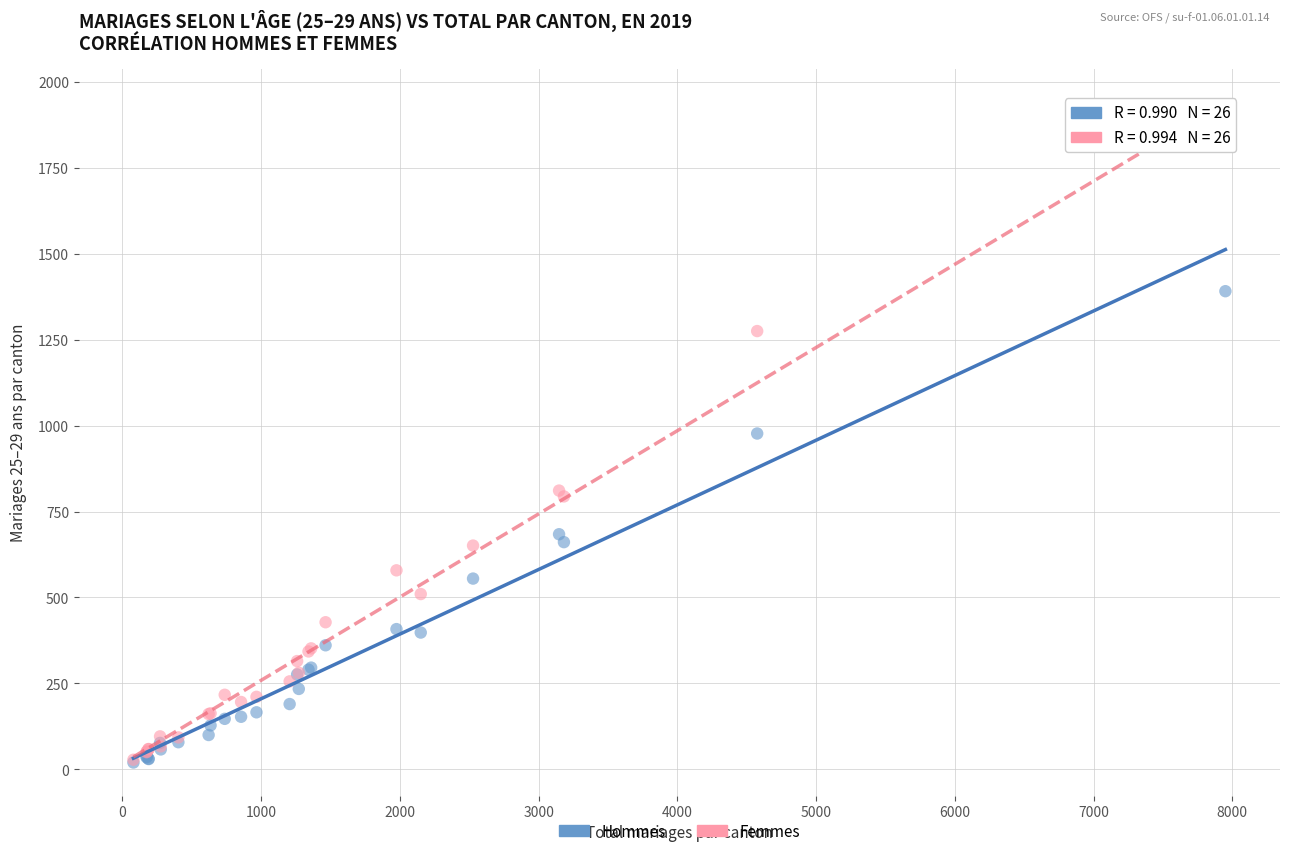

Across all series, what Y value is closest to 926?

977